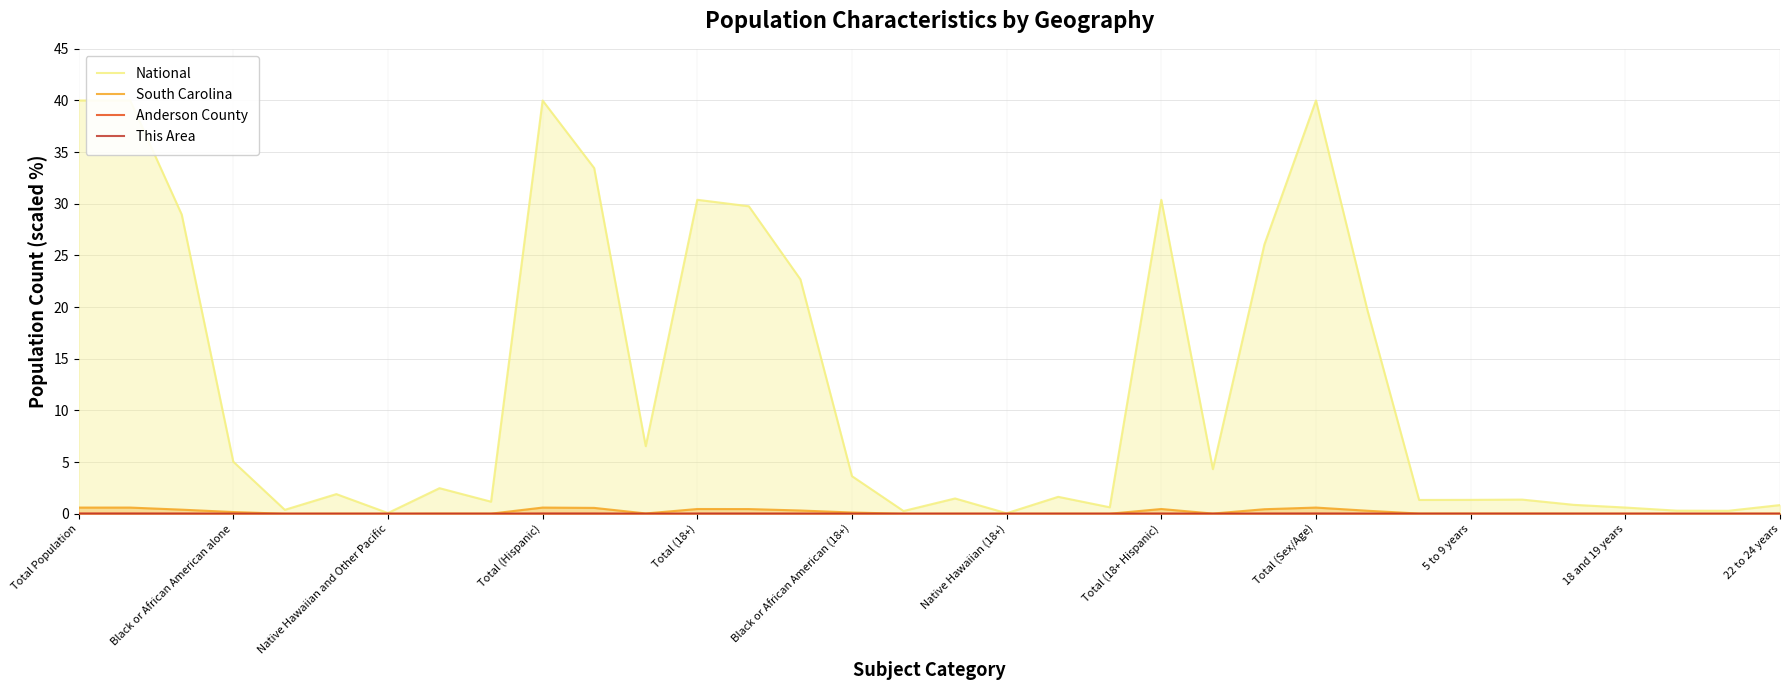

What is the spread (max minus min) of values at 13?

29.8